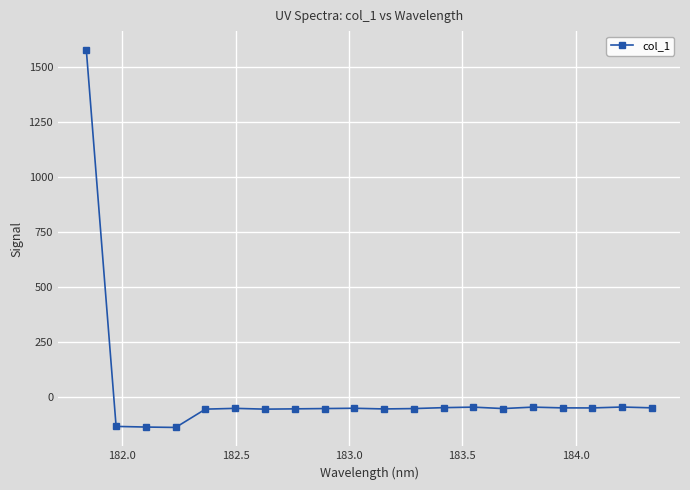

What is the sum of all values?

366.9